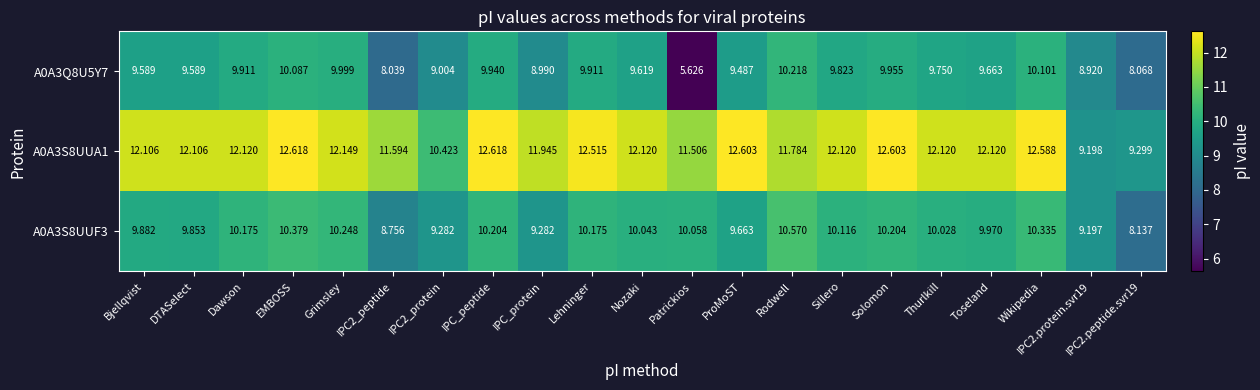

Which label corresponds to the smallest value in the chart?

Patrickios